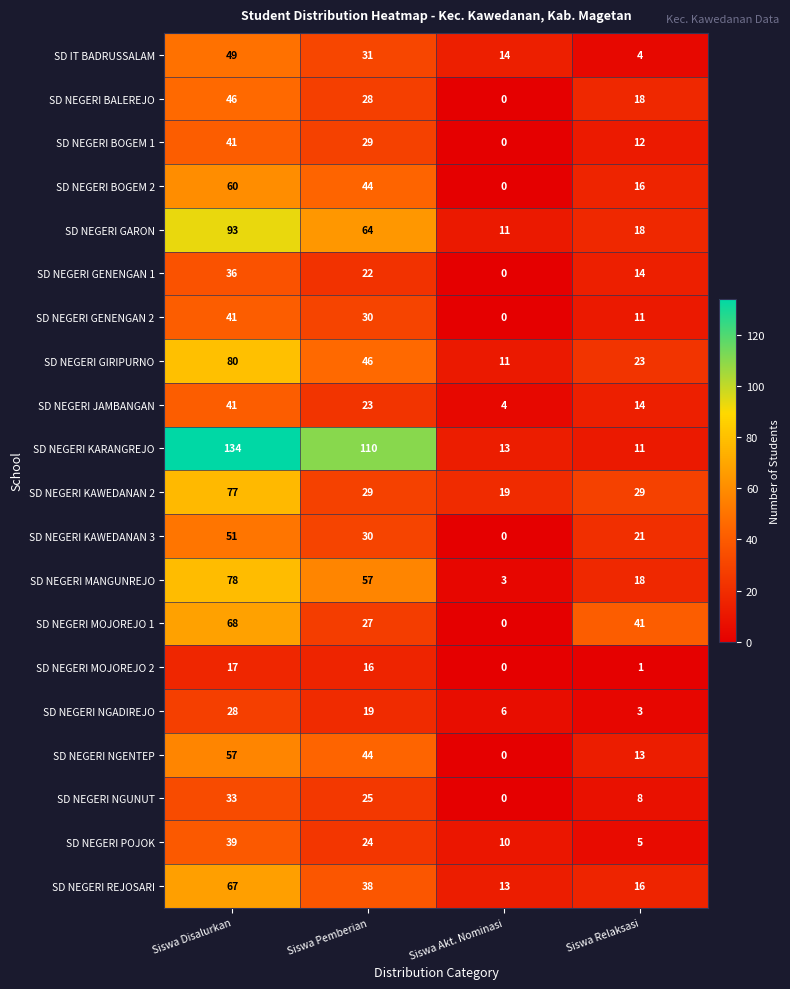

Which series changed the most between Siswa Akt. Nominasi and Siswa Relaksasi?

SD NEGERI MOJOREJO 1